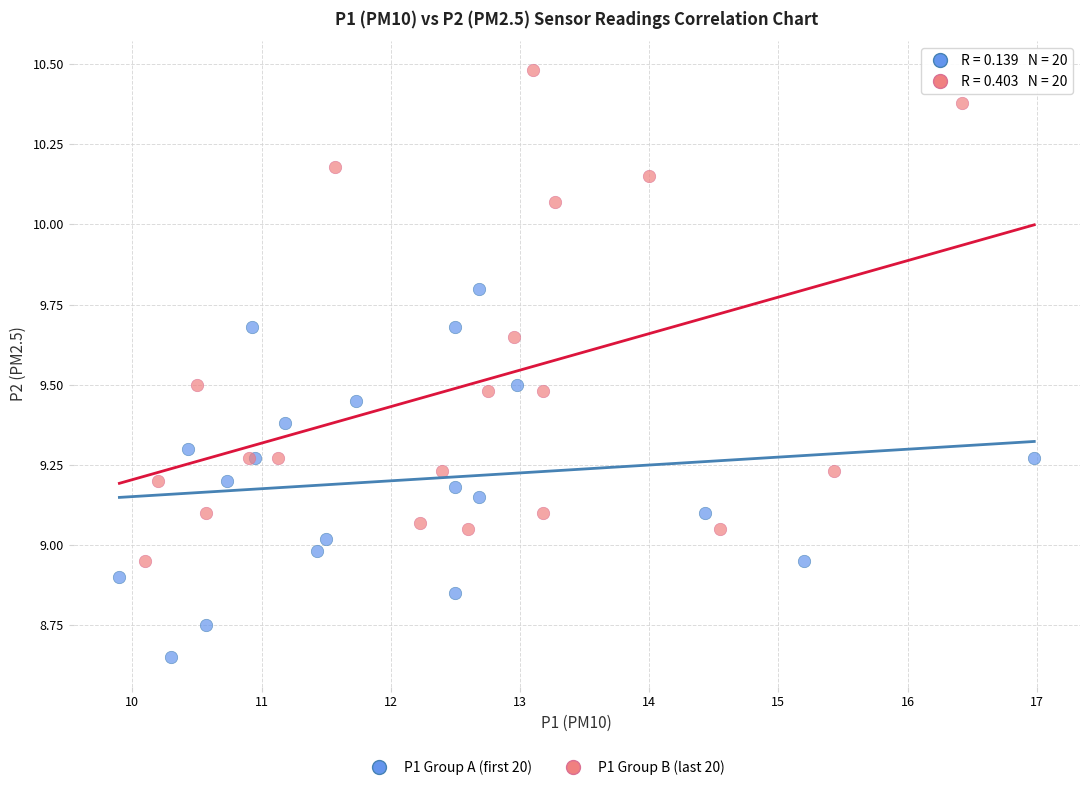

Which series has the largest Y range (max minus min)?

P1 Group B (last 20)